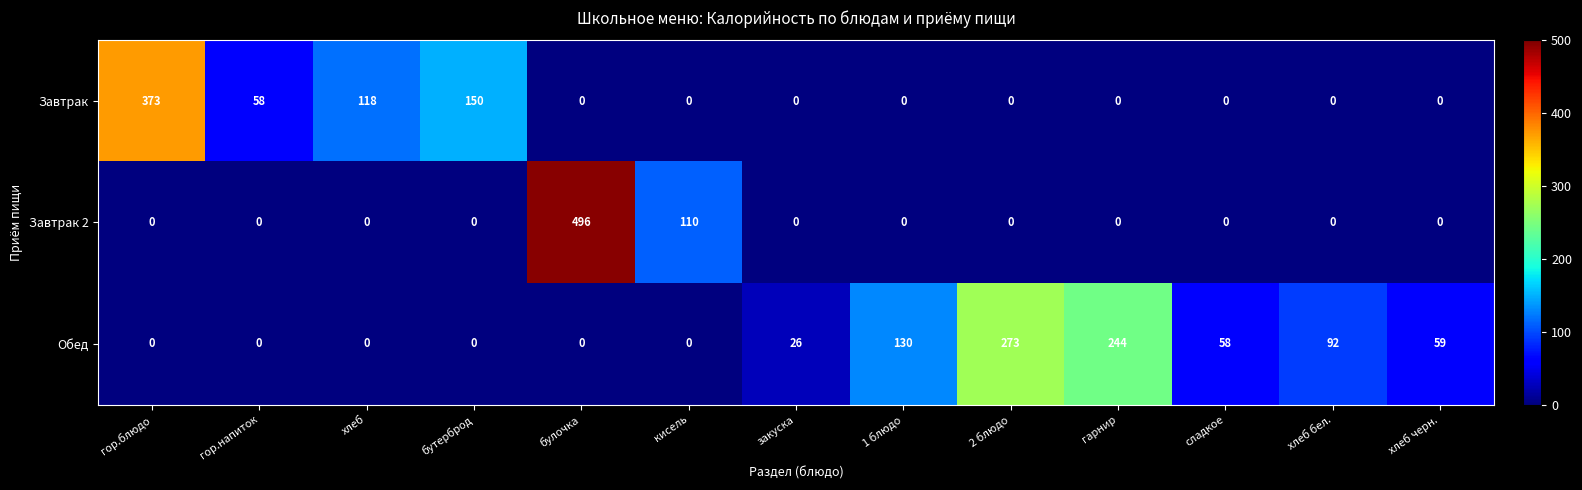

The value of Завтрак at 1 блюдо is 194. True or false?

False